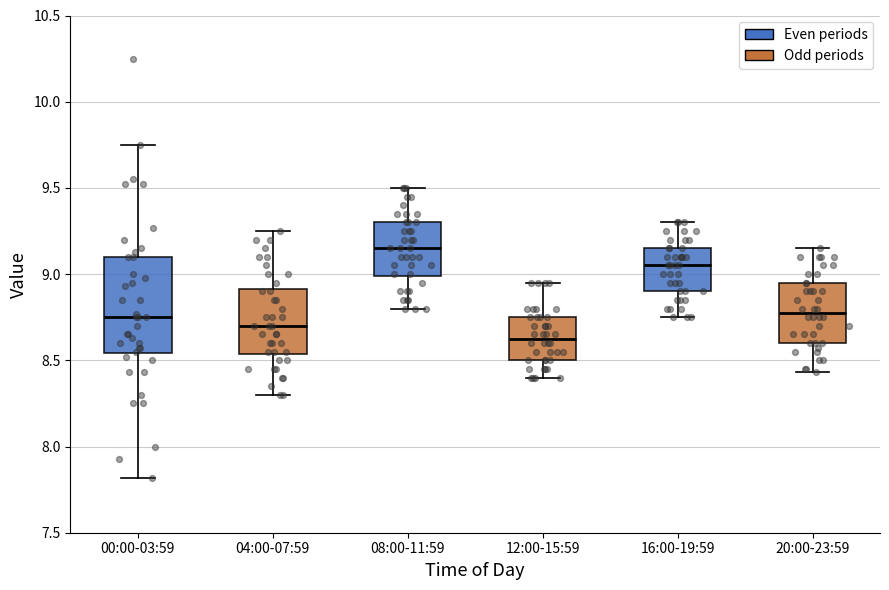

Reading left to right, transcribe this box plot: for each box, give where its median line is, the range the box spans, and where its two whiskers end, as read against the y-axis. The values are not printed on the chart, so give them approximately, as read against the axis.

00:00-03:59: median 8.75, box 8.55 to 9.10, whiskers 7.80 to 9.75
04:00-07:59: median 8.70, box 8.55 to 8.90, whiskers 8.30 to 9.25
08:00-11:59: median 9.15, box 9.00 to 9.30, whiskers 8.80 to 9.50
12:00-15:59: median 8.65, box 8.50 to 8.75, whiskers 8.40 to 8.95
16:00-19:59: median 9.05, box 8.90 to 9.15, whiskers 8.75 to 9.30
20:00-23:59: median 8.80, box 8.60 to 8.95, whiskers 8.45 to 9.15